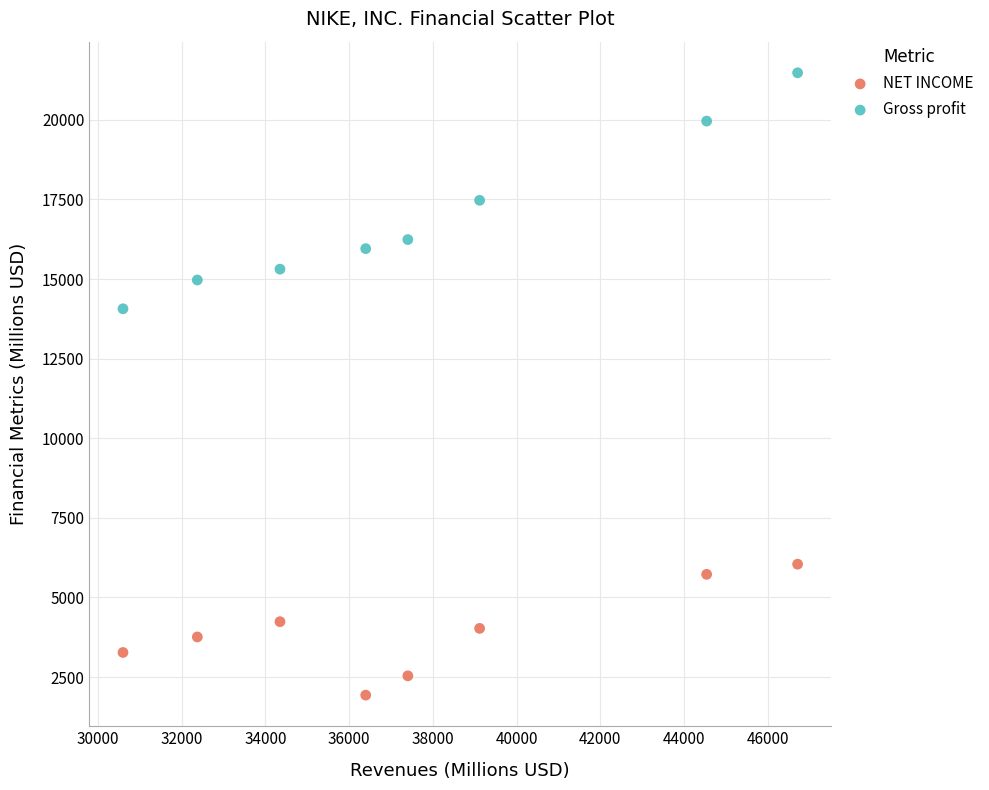

Which series has the largest Y range (max minus min)?

Gross profit